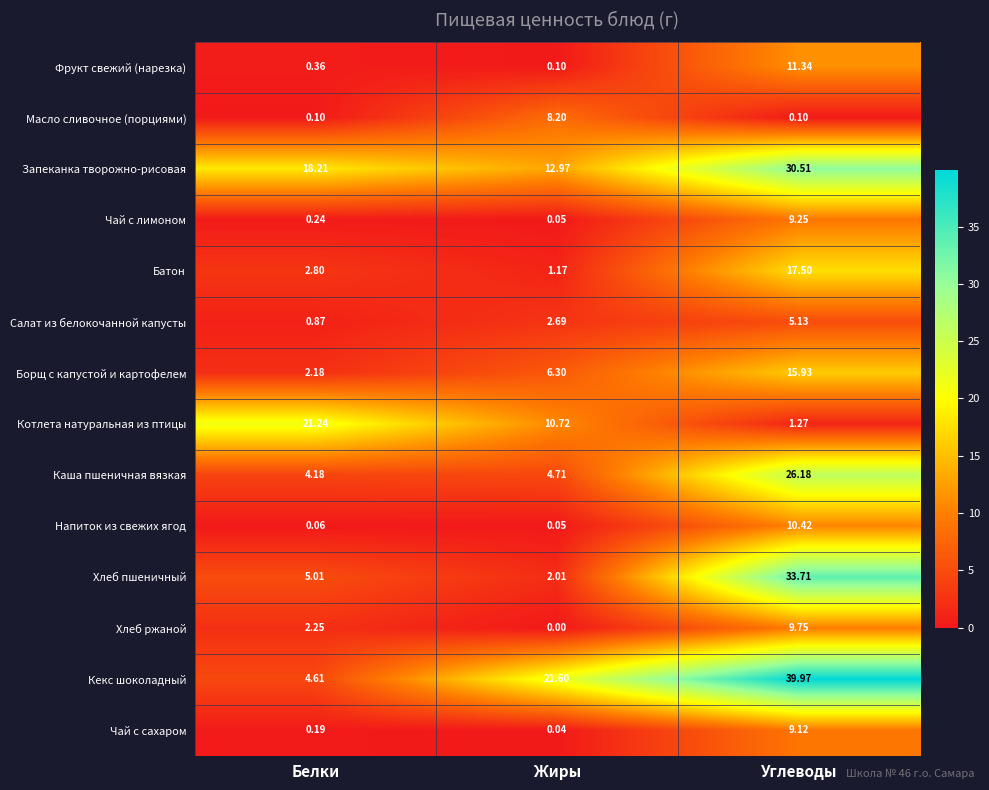

Count the number of categories in the chart.

3